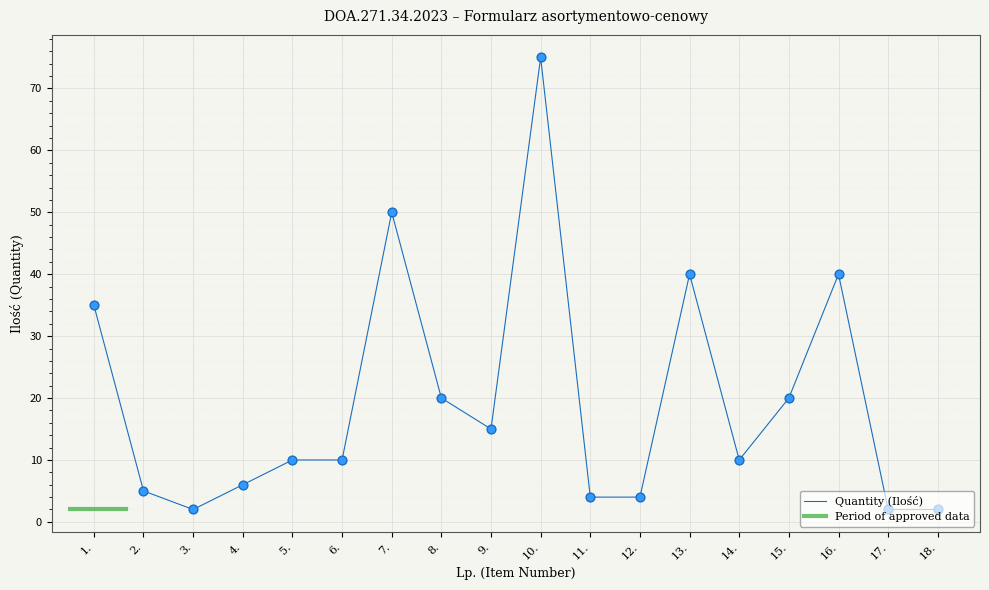

What is the change in value from 11. to 18.?

-2